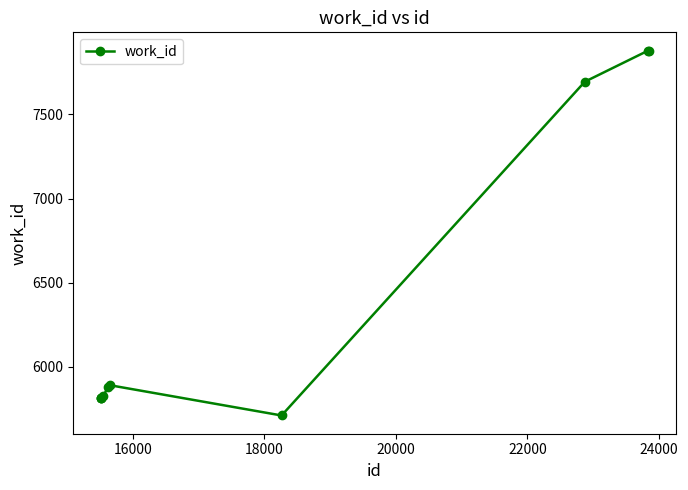

What is the minimum value shown in the chart?

5712